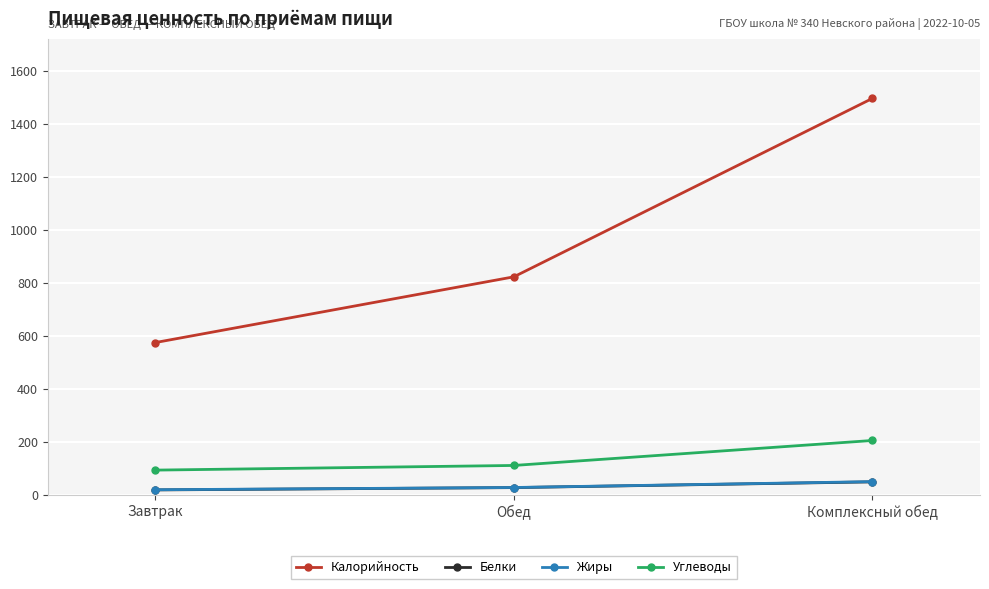

Count the number of data series in this chart.

4